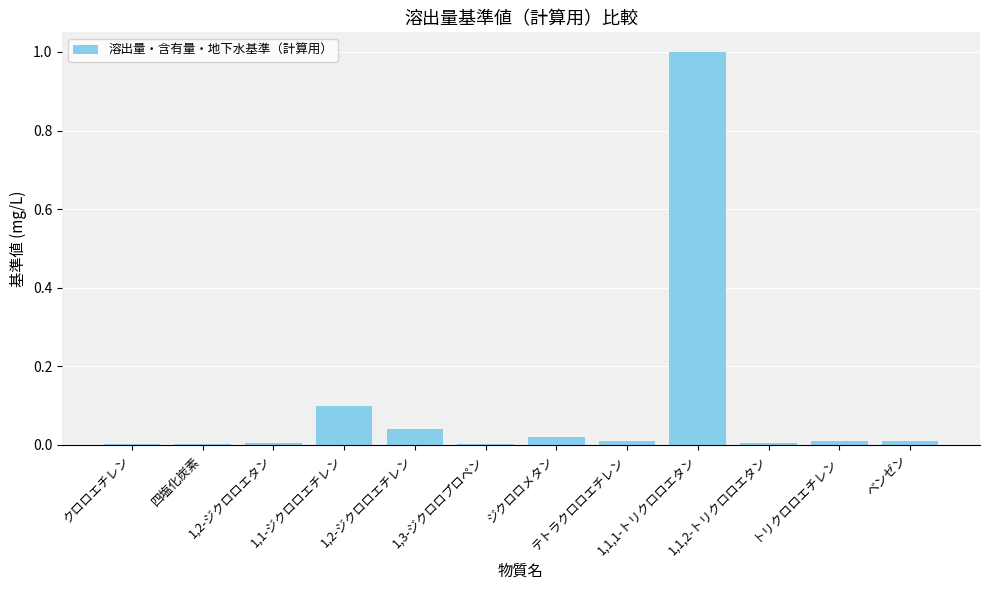

What is the sum of all values?

1.2